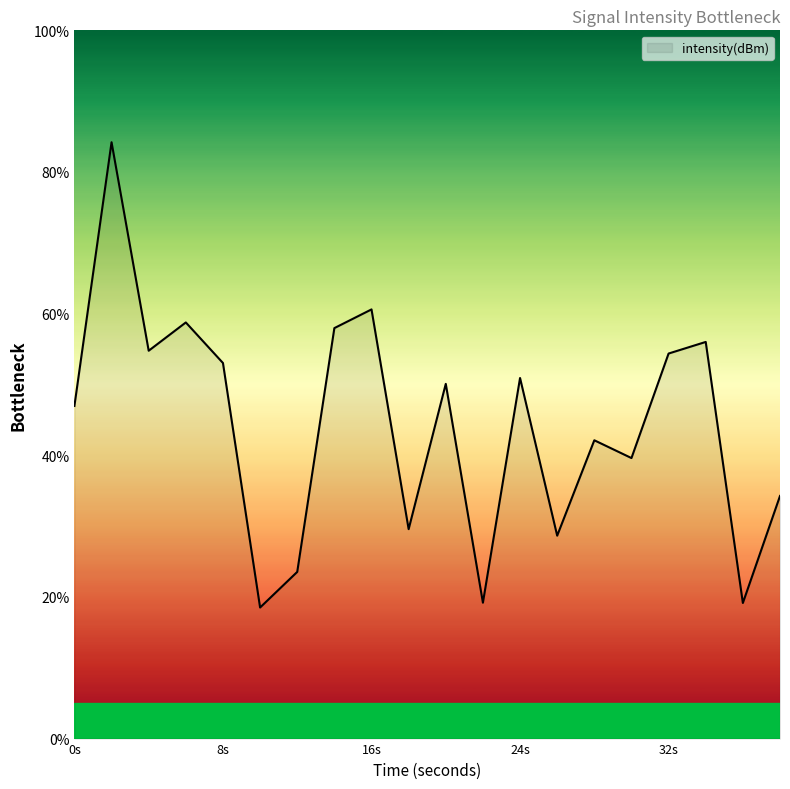

What is the difference between the maximum and minimum values?

65.7